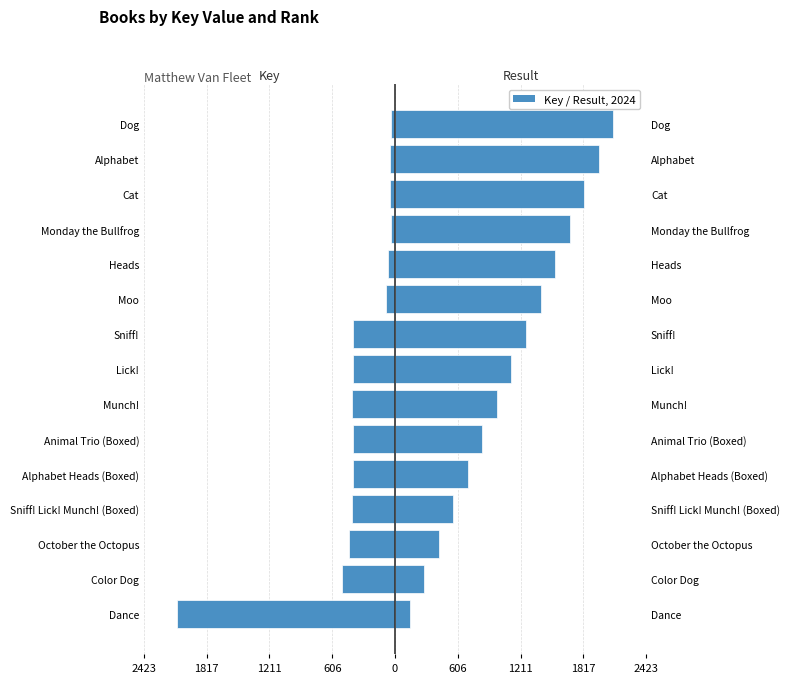

Which series has the widest spread of values?

Key (millions)